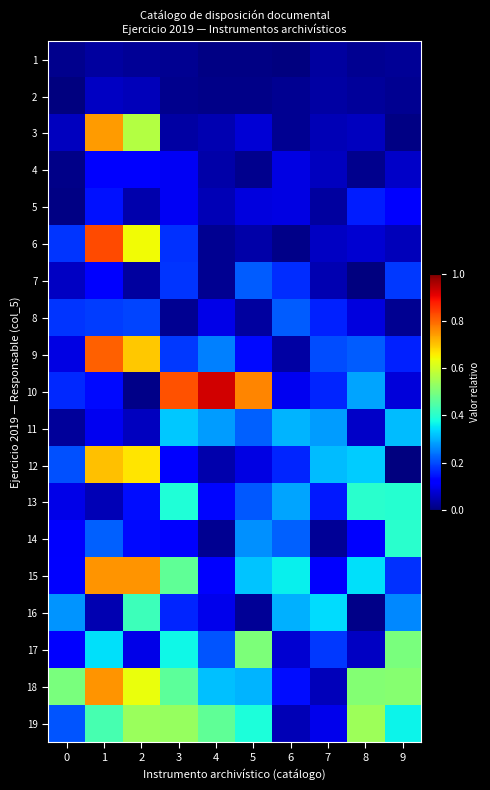

Reading right to left, list all the values displayed in this chart.

1: 9=0.0	8=0.0	7=0.0	6=0.0	5=0.0	4=0.0	3=0.0	2=0.0	1=0.0	0=0.0
2: 9=0.0	8=0.0	7=0.0	6=0.0	5=0.0	4=0.0	3=0.0	2=0.1	1=0.1	0=0.0
3: 9=0.0	8=0.1	7=0.0	6=0.0	5=0.1	4=0.0	3=0.0	2=0.6	1=0.7	0=0.1
4: 9=0.1	8=0.0	7=0.1	6=0.1	5=0.0	4=0.0	3=0.1	2=0.1	1=0.1	0=0.0
5: 9=0.1	8=0.2	7=0.0	6=0.1	5=0.1	4=0.0	3=0.1	2=0.0	1=0.1	0=0.0
6: 9=0.1	8=0.1	7=0.1	6=0.0	5=0.0	4=0.0	3=0.2	2=0.6	1=0.8	0=0.2
7: 9=0.2	8=0.0	7=0.0	6=0.2	5=0.2	4=0.0	3=0.2	2=0.0	1=0.1	0=0.1
8: 9=0.0	8=0.1	7=0.2	6=0.2	5=0.0	4=0.1	3=0.0	2=0.2	1=0.2	0=0.2
9: 9=0.2	8=0.2	7=0.2	6=0.0	5=0.1	4=0.3	3=0.2	2=0.7	1=0.8	0=0.1
10: 9=0.1	8=0.3	7=0.2	6=0.1	5=0.8	4=0.9	3=0.8	2=0.0	1=0.1	0=0.2
11: 9=0.3	8=0.1	7=0.3	6=0.3	5=0.2	4=0.3	3=0.3	2=0.1	1=0.1	0=0.0
12: 9=0.0	8=0.3	7=0.3	6=0.2	5=0.1	4=0.0	3=0.1	2=0.7	1=0.7	0=0.2
13: 9=0.4	8=0.4	7=0.1	6=0.3	5=0.2	4=0.1	3=0.4	2=0.1	1=0.0	0=0.1
14: 9=0.4	8=0.1	7=0.0	6=0.2	5=0.3	4=0.0	3=0.1	2=0.1	1=0.2	0=0.1
15: 9=0.2	8=0.3	7=0.1	6=0.4	5=0.3	4=0.1	3=0.5	2=0.8	1=0.8	0=0.1
16: 9=0.3	8=0.0	7=0.3	6=0.3	5=0.0	4=0.1	3=0.2	2=0.4	1=0.0	0=0.3
17: 9=0.5	8=0.1	7=0.2	6=0.1	5=0.5	4=0.2	3=0.4	2=0.1	1=0.3	0=0.1
18: 9=0.5	8=0.5	7=0.1	6=0.1	5=0.3	4=0.3	3=0.5	2=0.6	1=0.8	0=0.5
19: 9=0.4	8=0.5	7=0.1	6=0.1	5=0.4	4=0.5	3=0.5	2=0.5	1=0.4	0=0.2